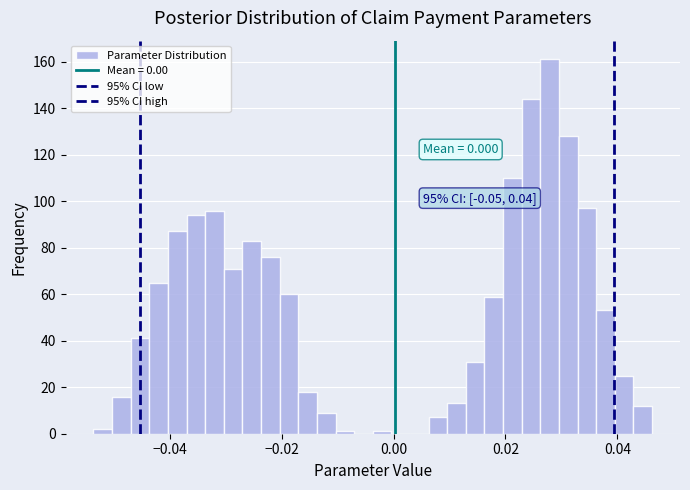

Read against the x-axis, roughly where is the centre of the tallest bar?

0.028